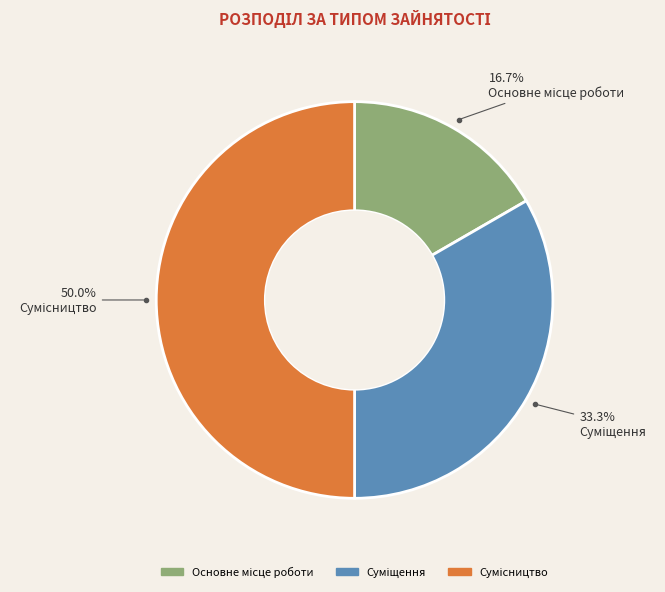

To the nearest percent, what is the difference between the Сумісництво and Суміщення slice percentages?

17%